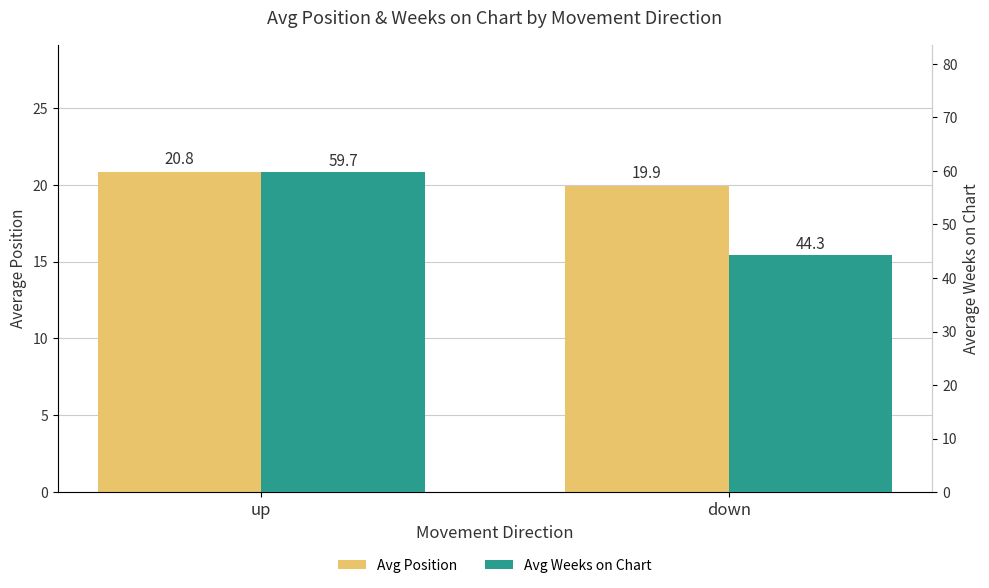

Is it true that Avg Weeks on Chart equals 44.3 at down?

True